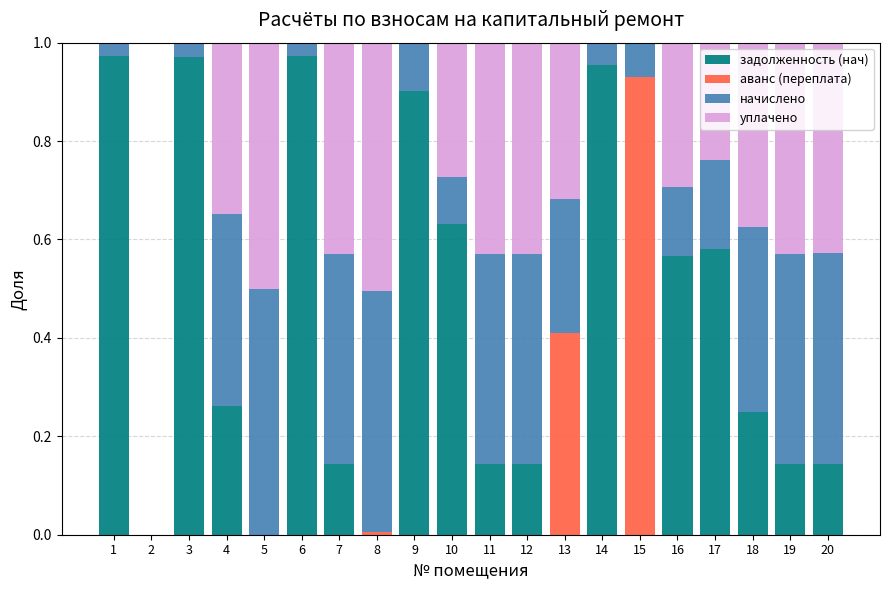

What are all the series names shown in the legend?

задолженность (нач), аванс (переплата), начислено, уплачено